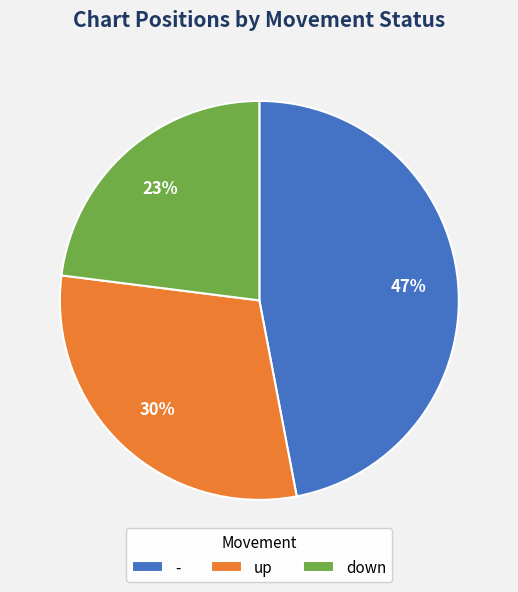

Between down and up, which is larger?

up